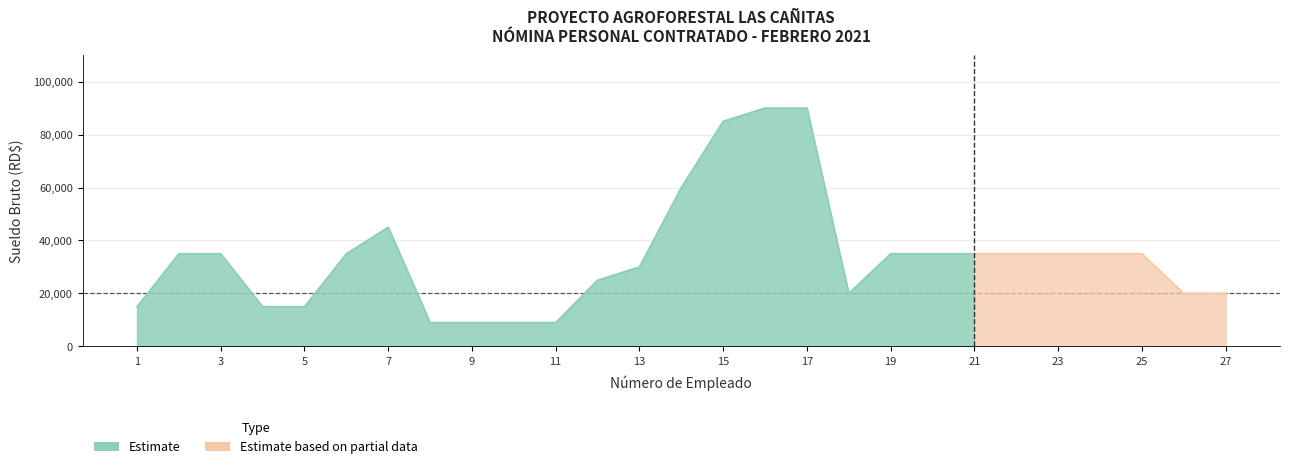

Reading left to right, extract all data points from this chart.

1=15000	2=35000	3=35000	4=15000	5=15000	6=35000	7=45000	8=9000	9=9000	10=9000	11=9000	12=25000	13=30000	14=60000	15=85000	16=90000	17=90000	18=20000	19=35000	20=35000	21=35000	22=35000	23=35000	24=35000	25=35000	26=20000	27=20000